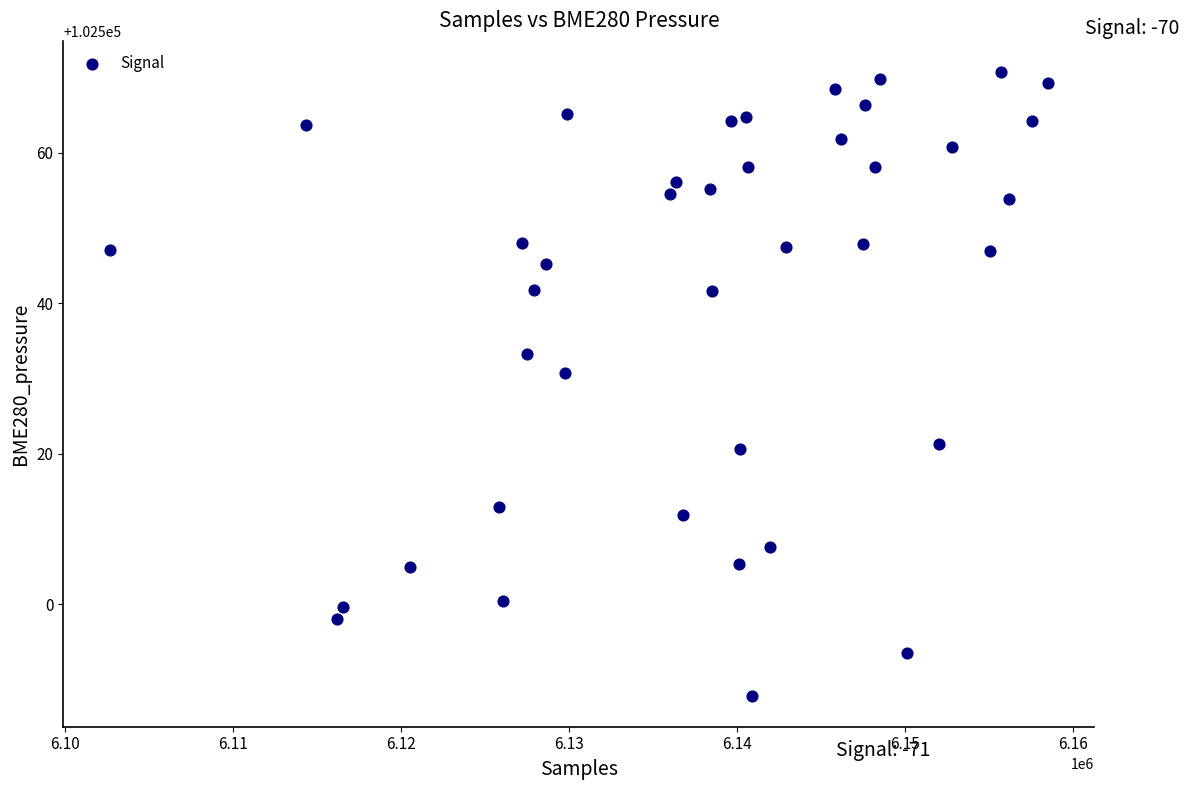

What Y value in the scatter plot is closest to 102529?

102530.8